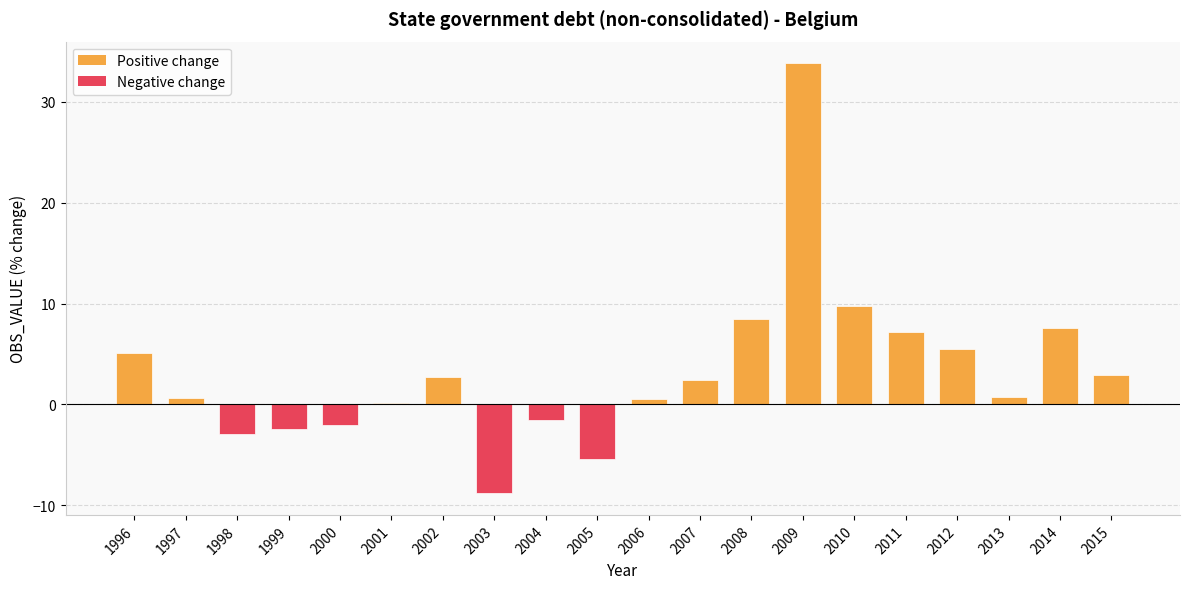

What is the approximate value at 1998?

-3.0